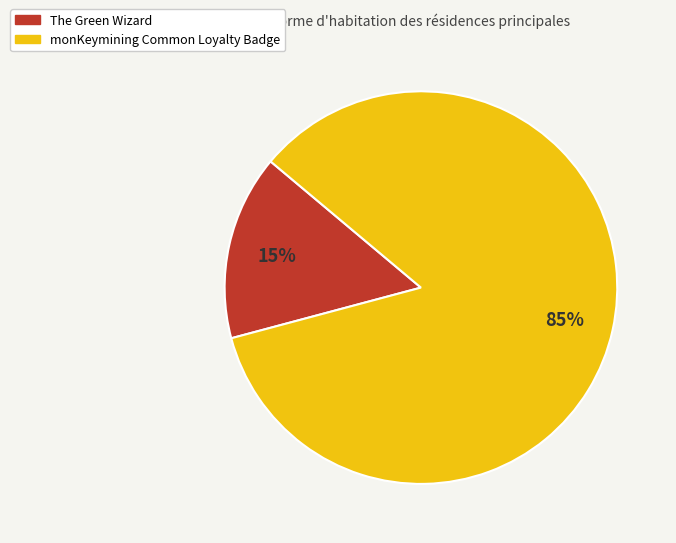

Between The Green Wizard and monKeymining Common Loyalty Badge, which is larger?

monKeymining Common Loyalty Badge